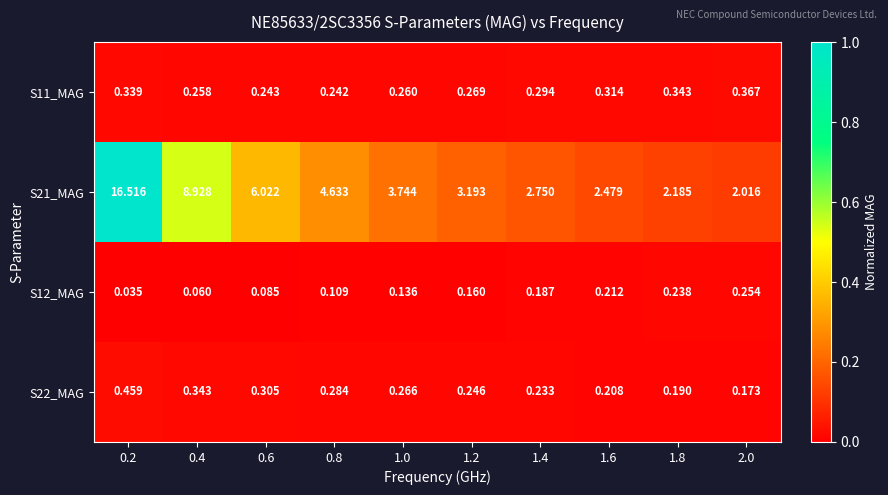

Is the value of S12_MAG at 1.2 greater than the value of S22_MAG at 2.0?

No